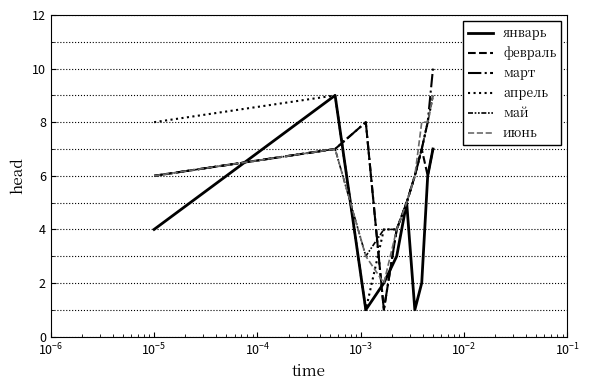

Is this an area chart (filled region under the line)?

No